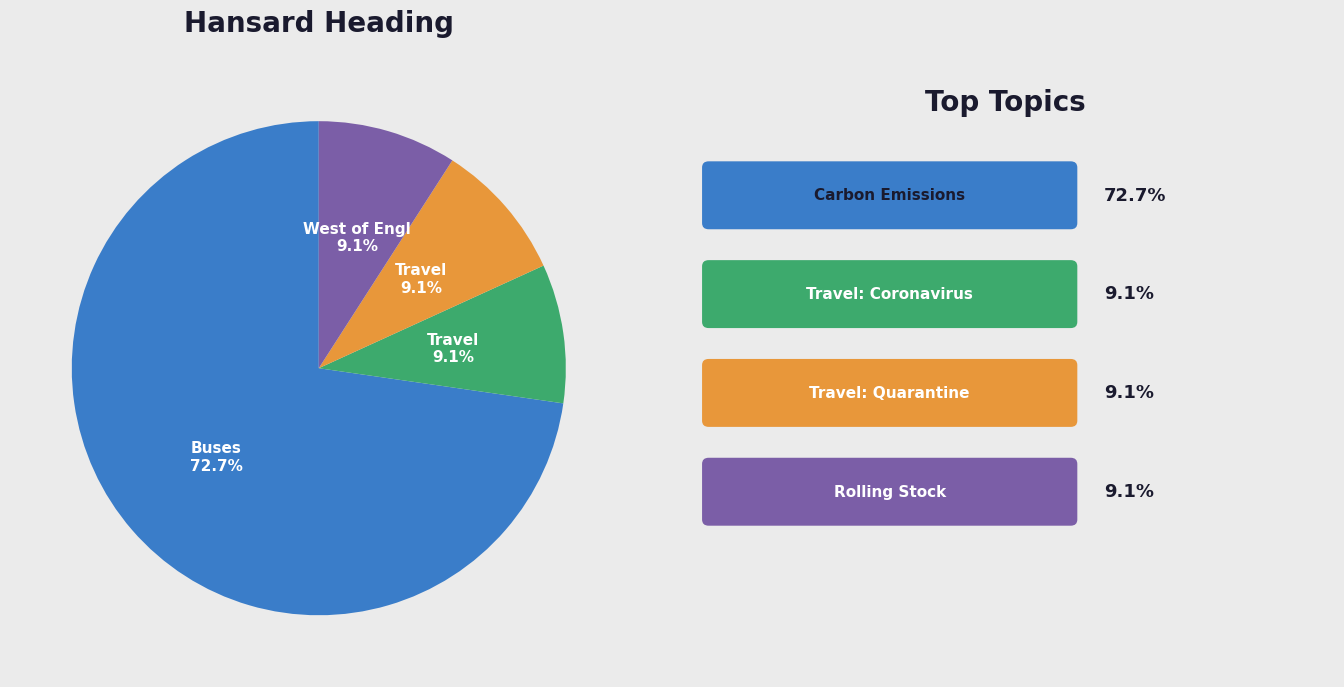

Does any single category account for the majority?

Yes